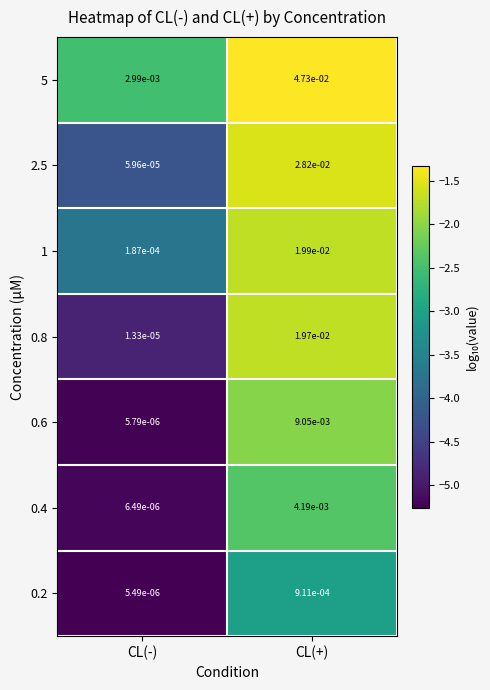

Where is 5 nearest to the value 0?

CL(-)